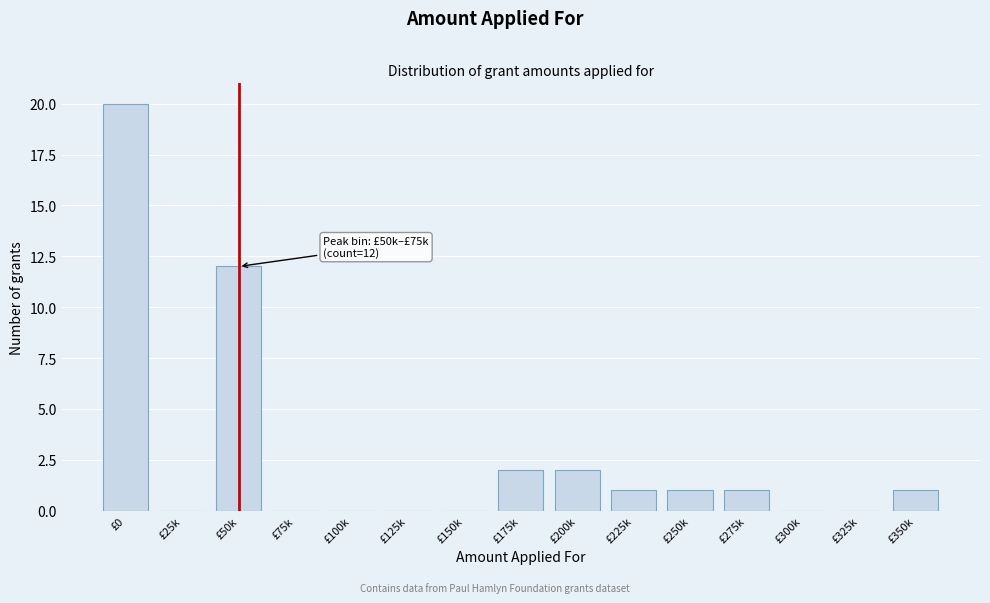

Reading left to right, extract all data points from this chart.

£0=20	£25k=0	£50k=12	£75k=0	£100k=0	£125k=0	£150k=0	£175k=2	£200k=2	£225k=1	£250k=1	£275k=1	£300k=0	£325k=0	£350k=1